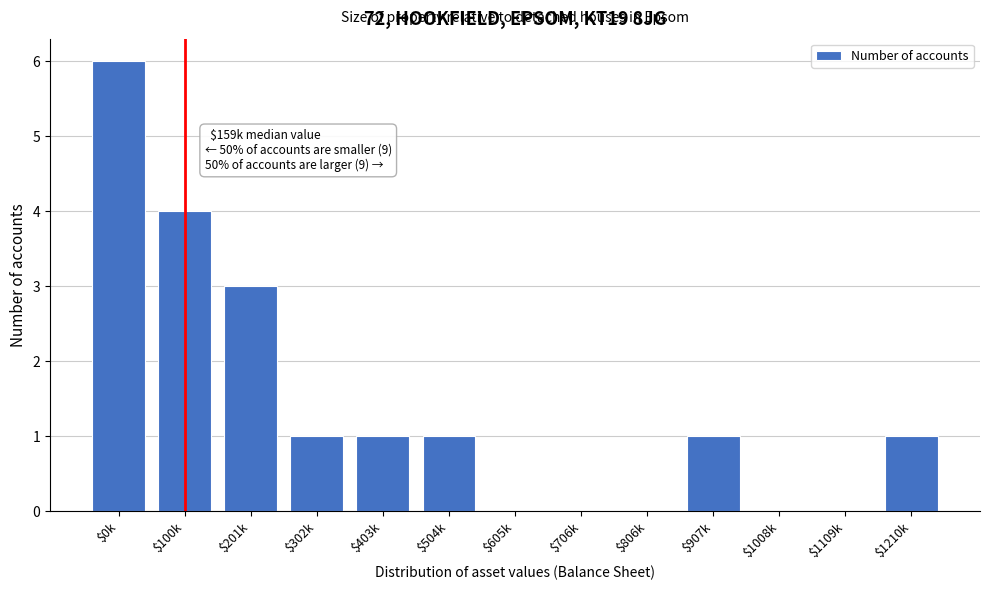

True or false: the data shows 3 at $0k.

False